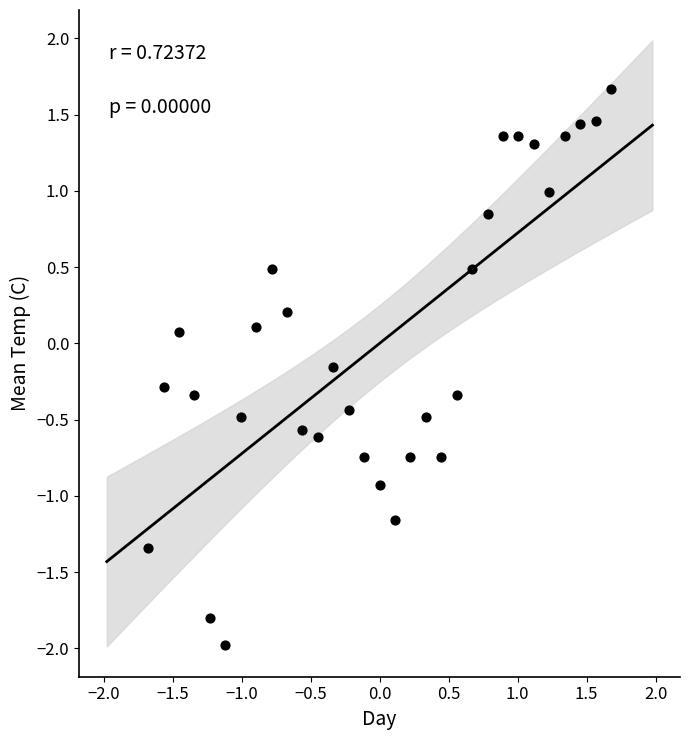

What is the range of X values (max minus min)?

3.4